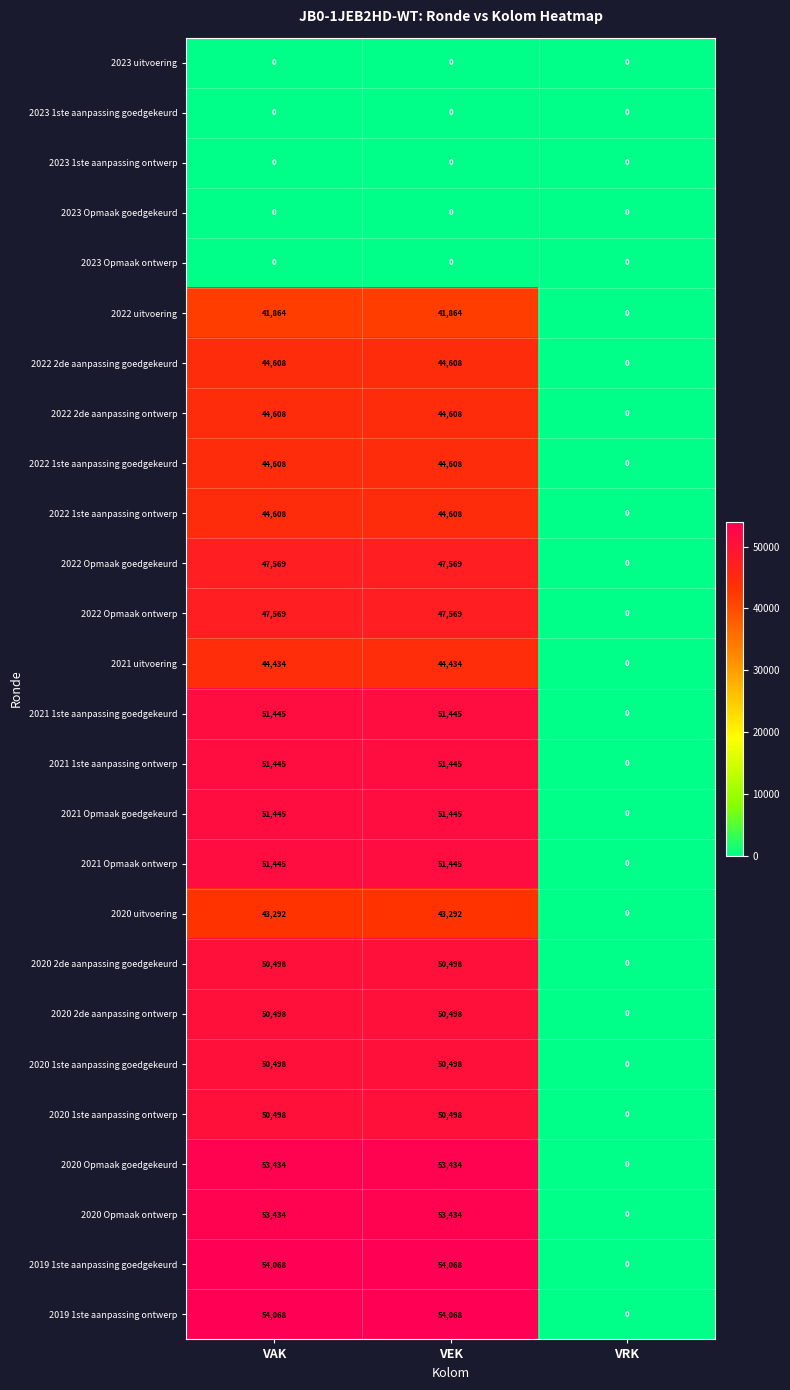

The value of 2020 Opmaak ontwerp at VRK is 24253. True or false?

False